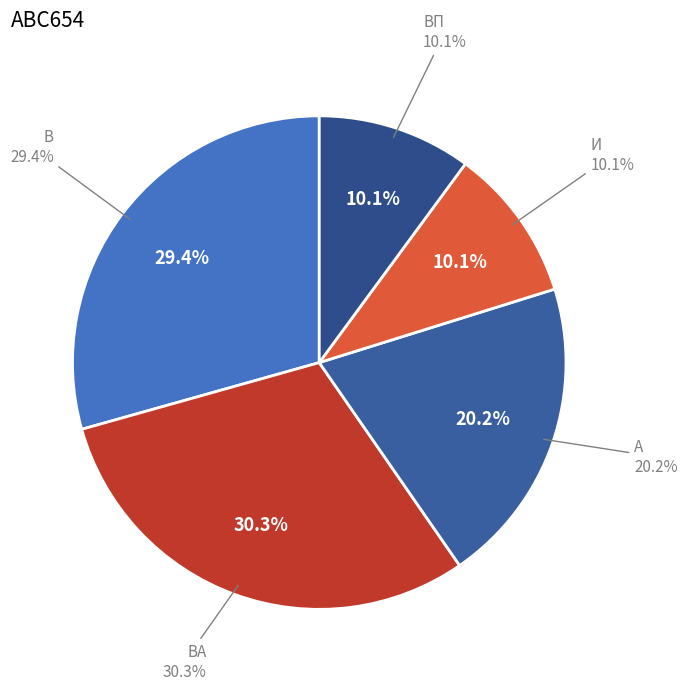

To the nearest percent, what portion does В represent?

29%